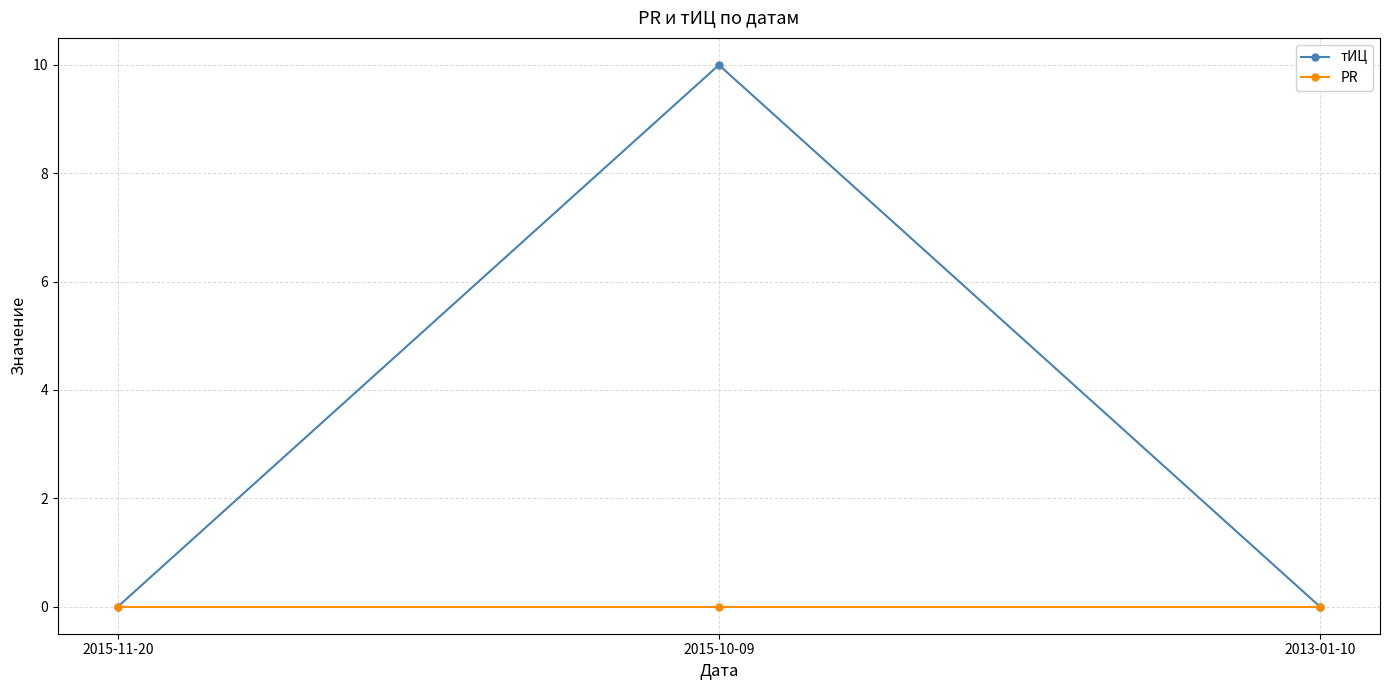

The тИЦ series shows 7 at 2015-11-20. True or false?

False